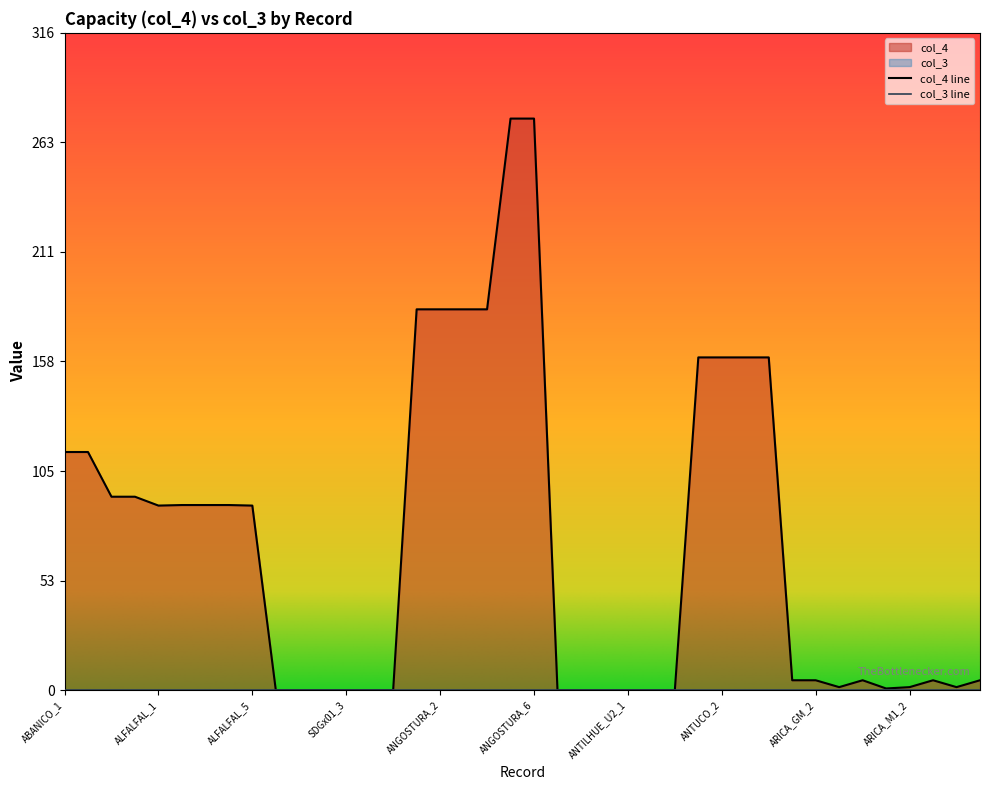

What is the value of the 20th point from the left?

274.9